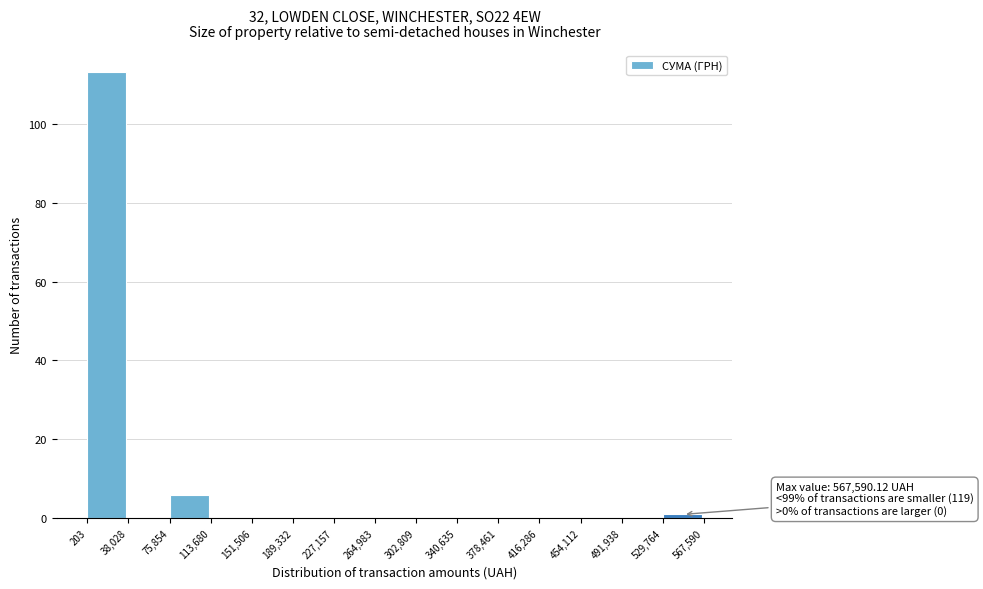

Over which range of the x-axis is the bar tallest?

203 to 38,028